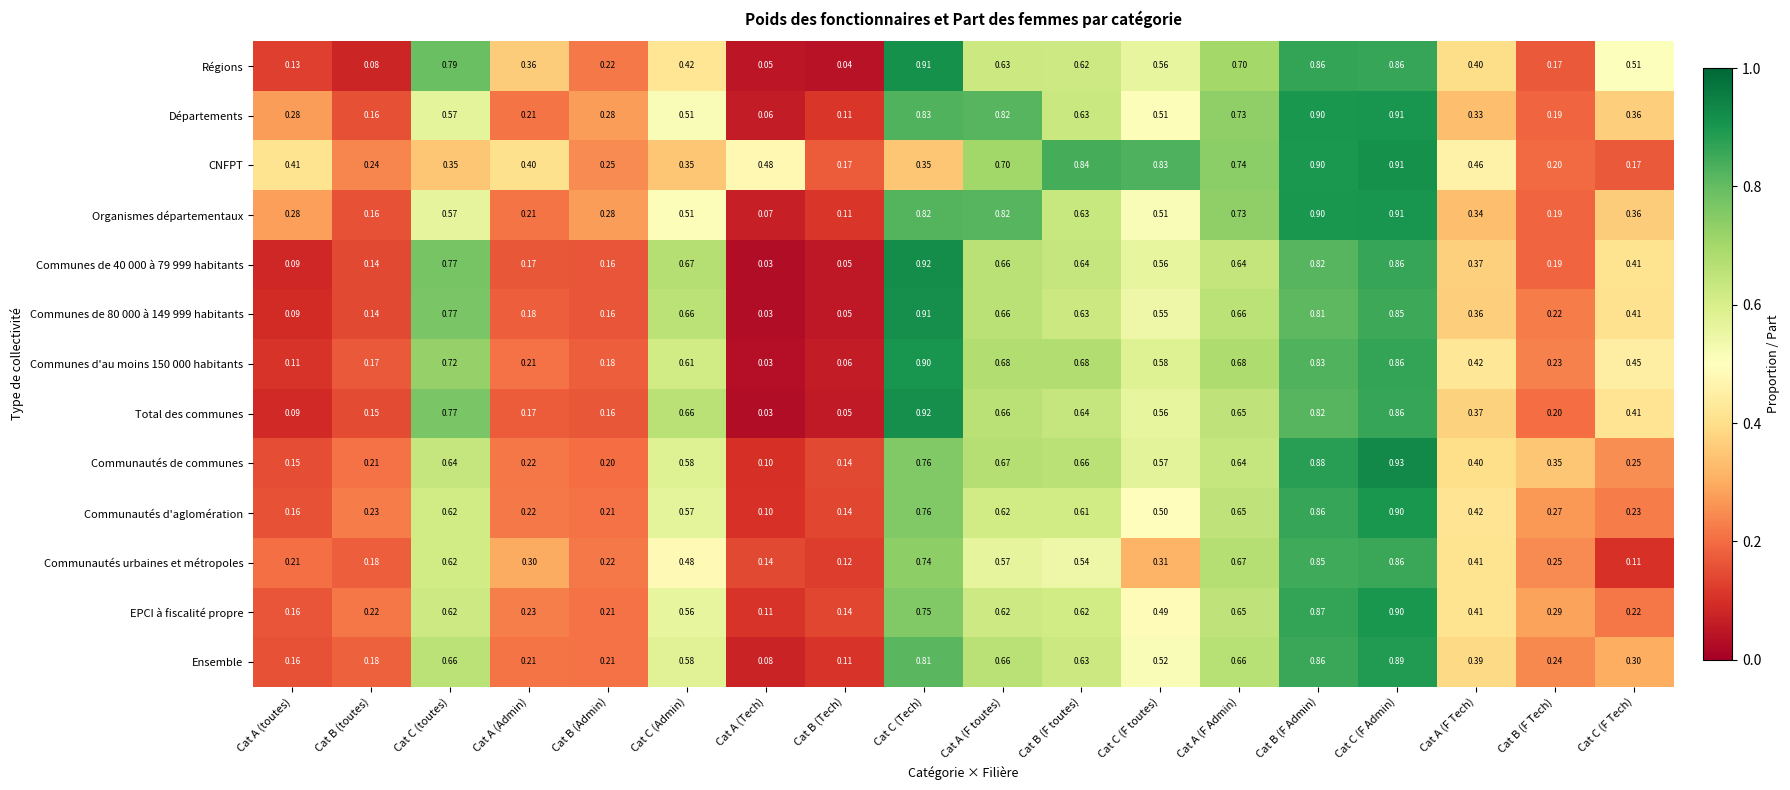

Which series changed the most between Cat C (toutes) and Cat B (F Admin)?

CNFPT